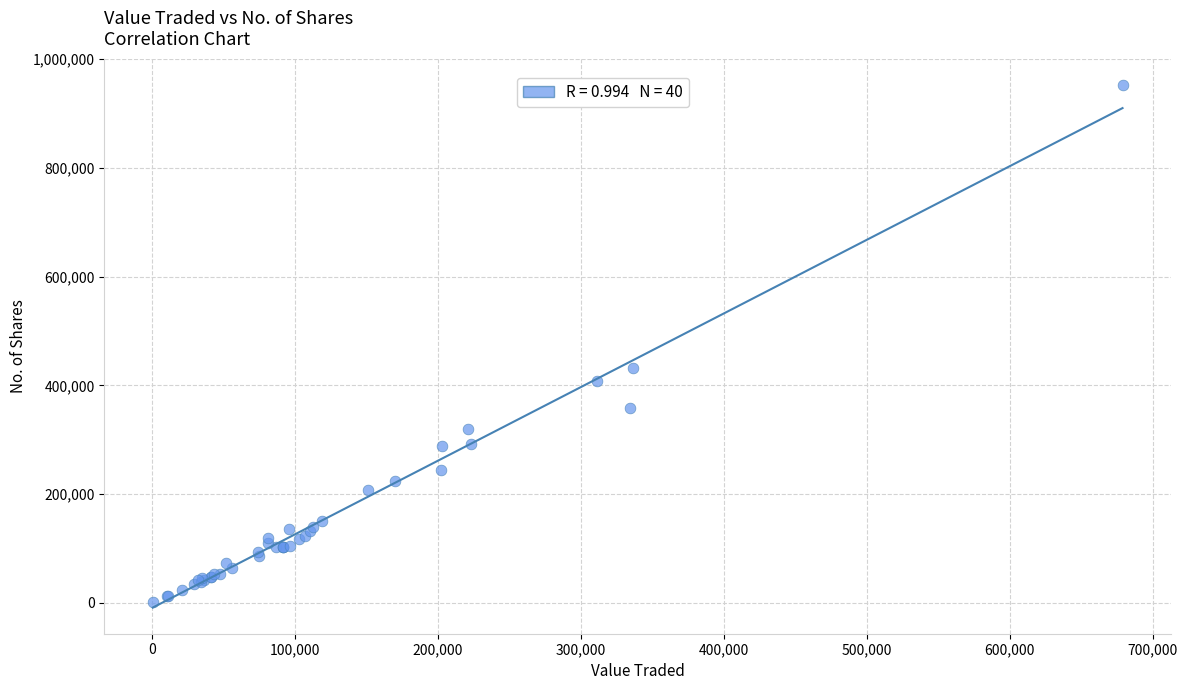

What Y value in the scatter plot is closest to 476623?

432298